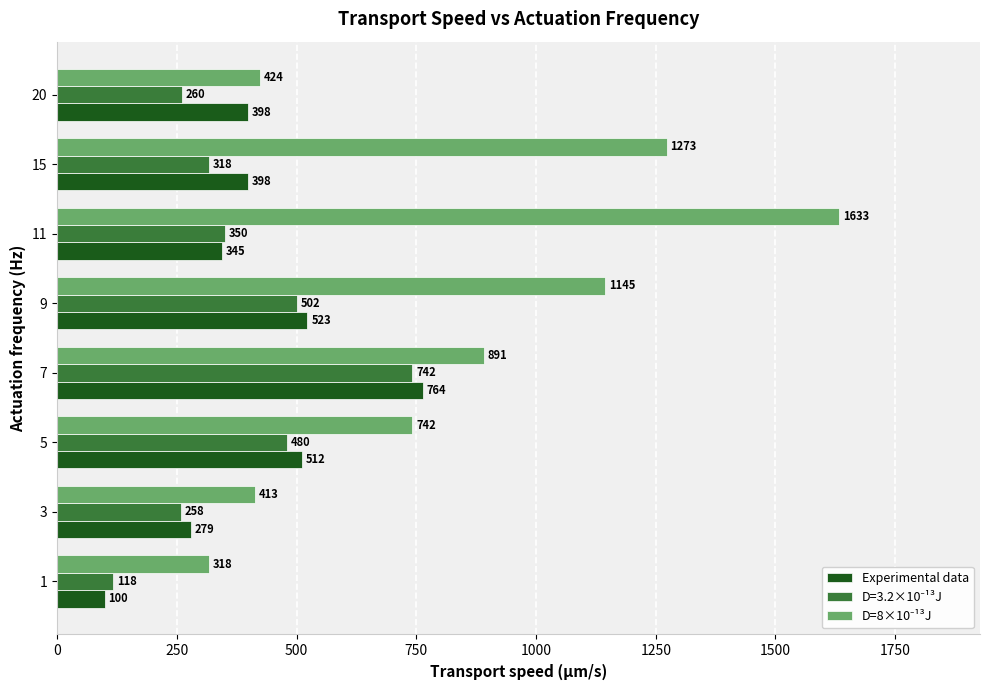

Read the Experimental data value at 15.

397.8